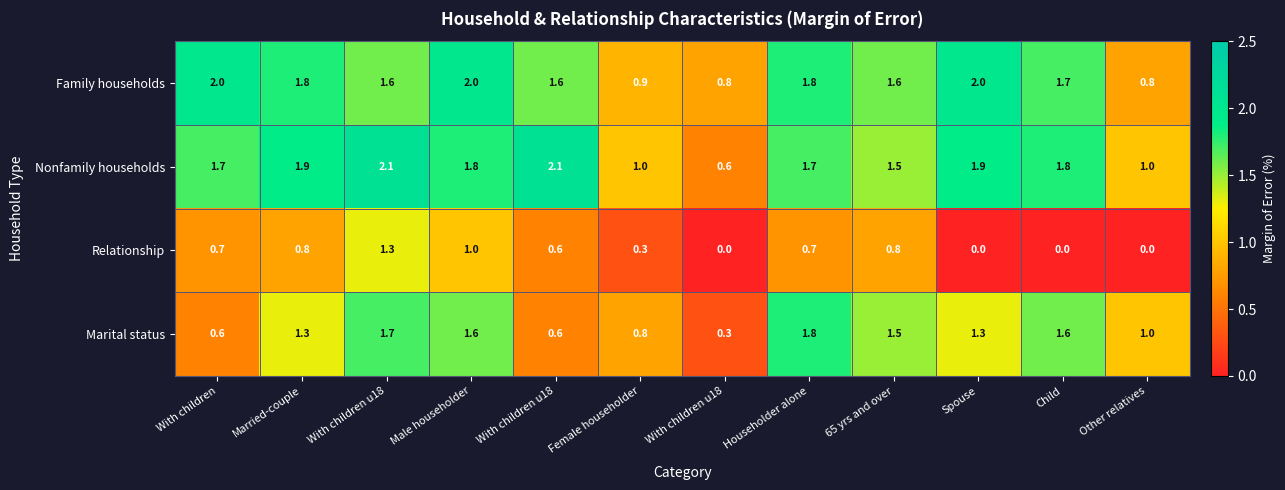

How many data points does each series have?

12